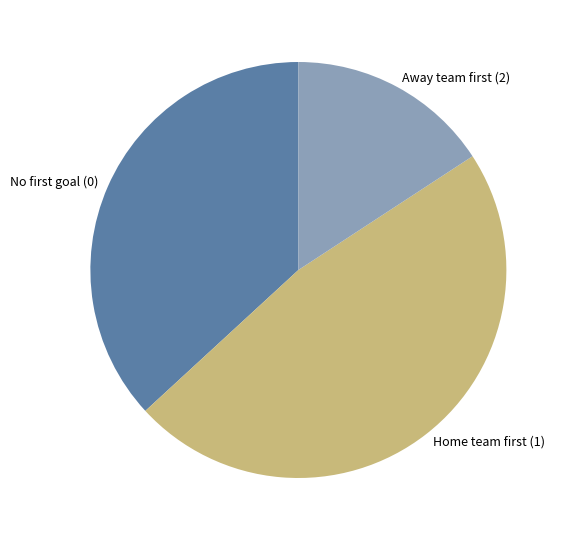

Count the number of slices in the pie.

3